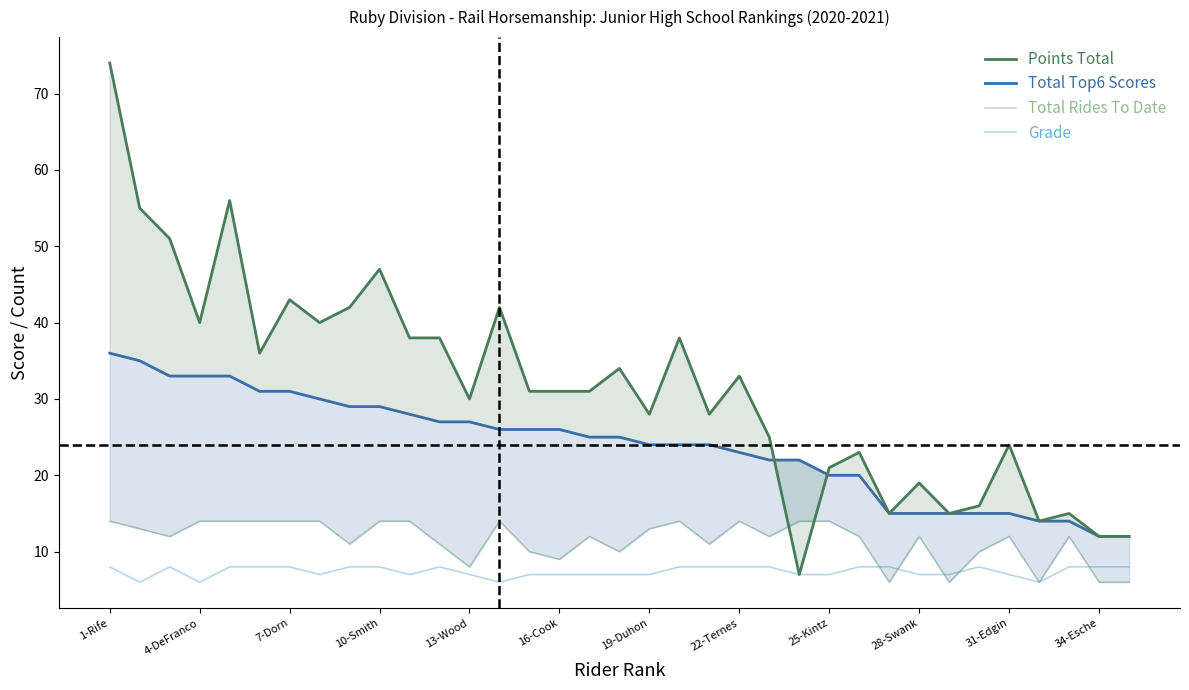

Count the number of data series in this chart.

4